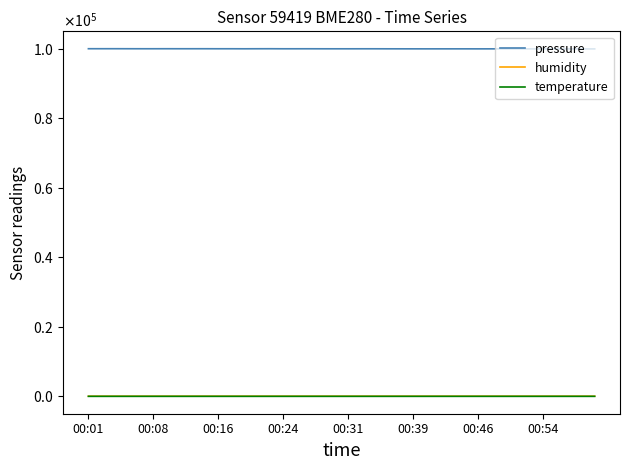

What is the difference between the maximum and minimum values in the temperature series?

0.8